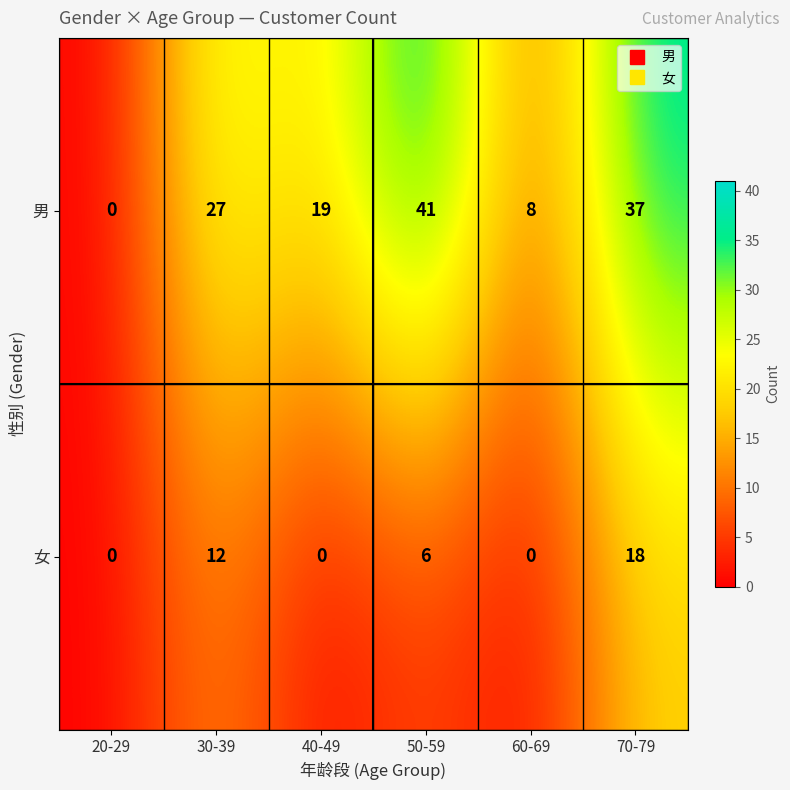

Reading left to right, transcribe all the data shown in this chart.

男: 0	27	19	41	8	37
女: 0	12	0	6	0	18